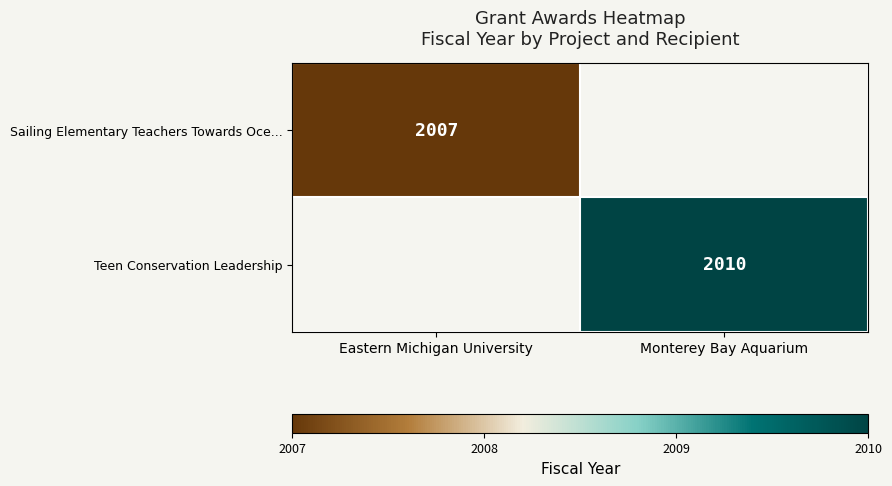

At which category does the chart reach its minimum across all series?

Eastern Michigan University